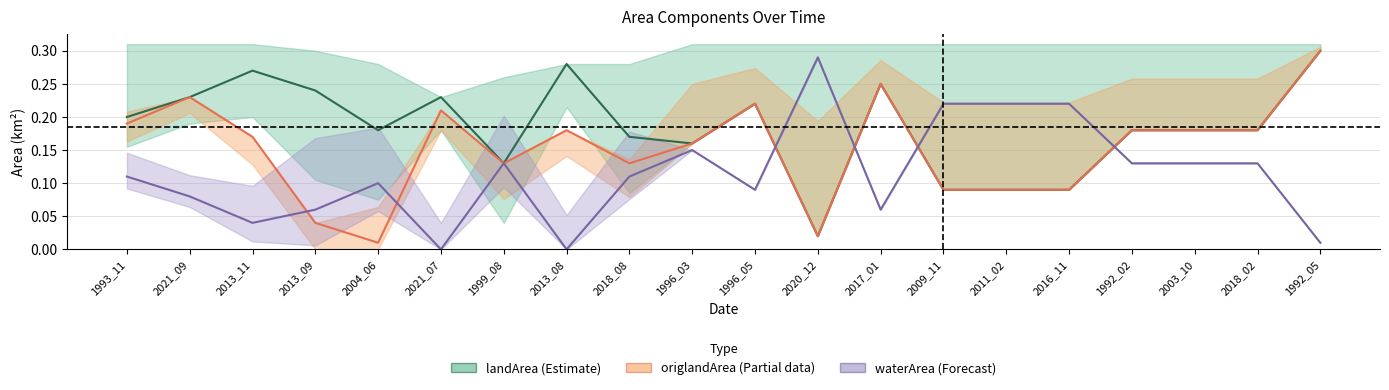

Where do origlandArea and waterArea first cross each other?

2013_11 and 2013_09